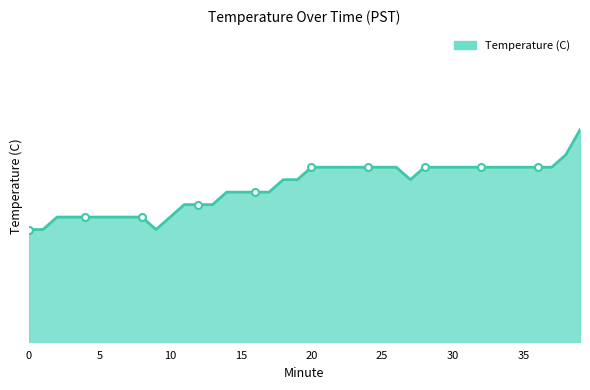

Reading right to left, extract all data points from this chart.

39=6.7	38=6.5	37=6.4	36=6.4	35=6.4	34=6.4	33=6.4	32=6.4	31=6.4	30=6.4	29=6.4	28=6.4	27=6.3	26=6.4	25=6.4	24=6.4	23=6.4	22=6.4	21=6.4	20=6.4	19=6.3	18=6.3	17=6.2	16=6.2	15=6.2	14=6.2	13=6.1	12=6.1	11=6.1	10=6.0	9=5.9	8=6.0	7=6.0	6=6.0	5=6.0	4=6.0	3=6.0	2=6.0	1=5.9	0=5.9